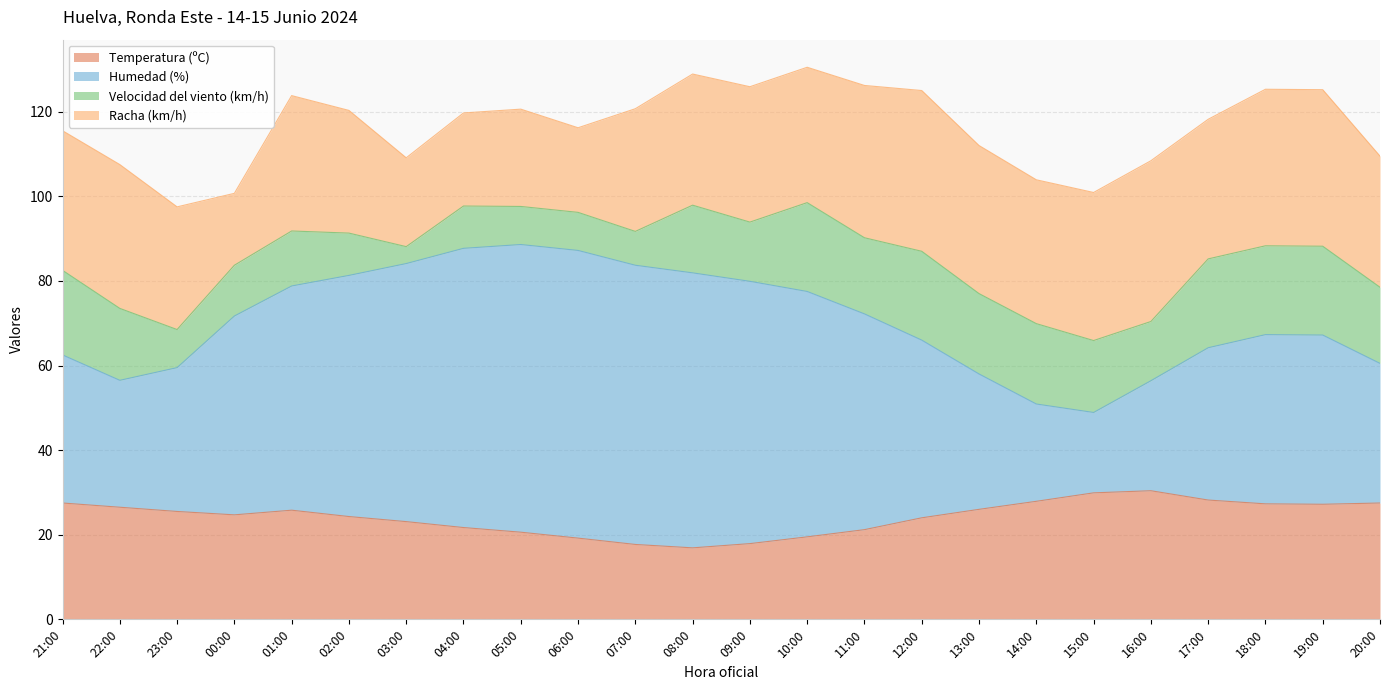

Is it true that Temperatura (ºC) equals 10.0 at 06:00?

False